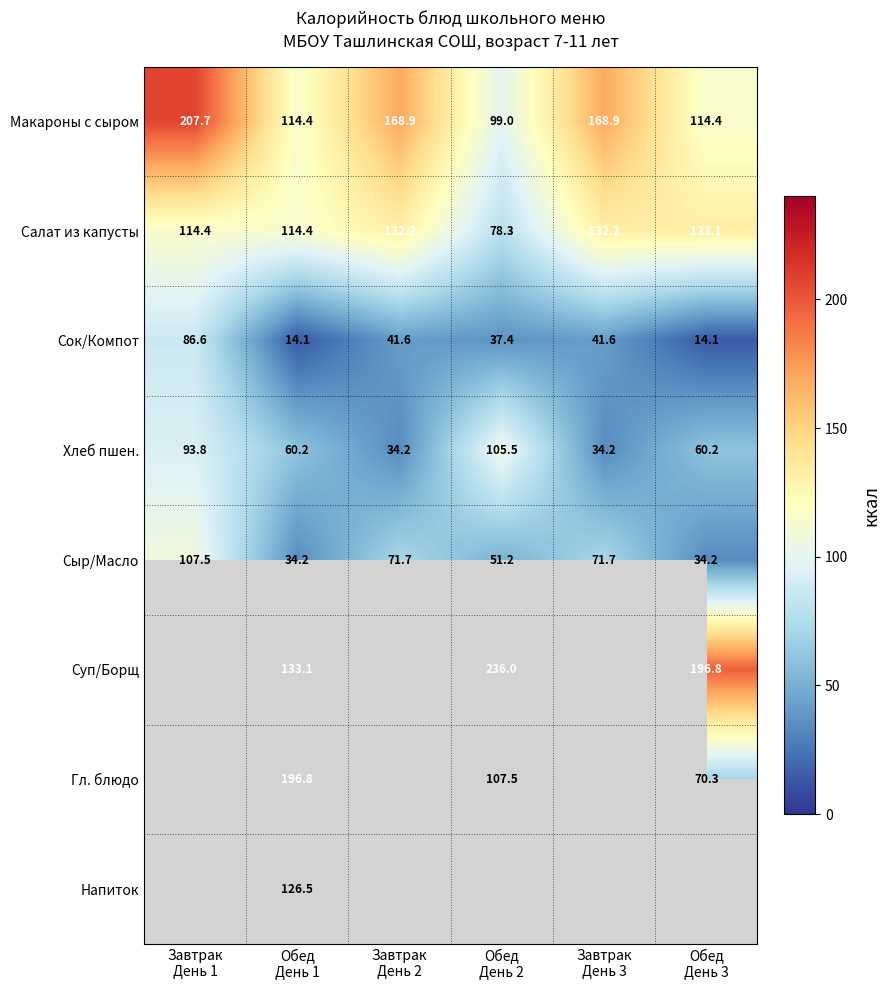

What is the difference between the second highest and second lowest values in the Хлеб пшен. series?

59.6